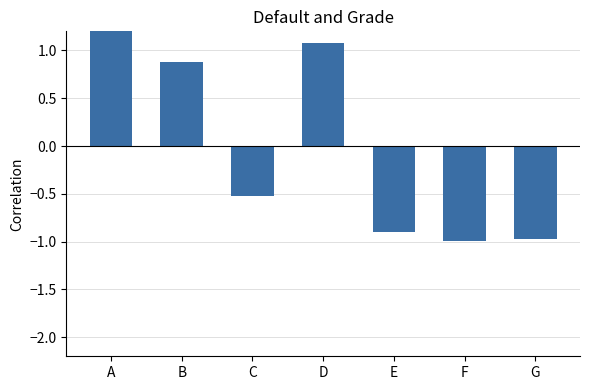

List the labels in order of value, largest first.

A, D, B, C, E, G, F